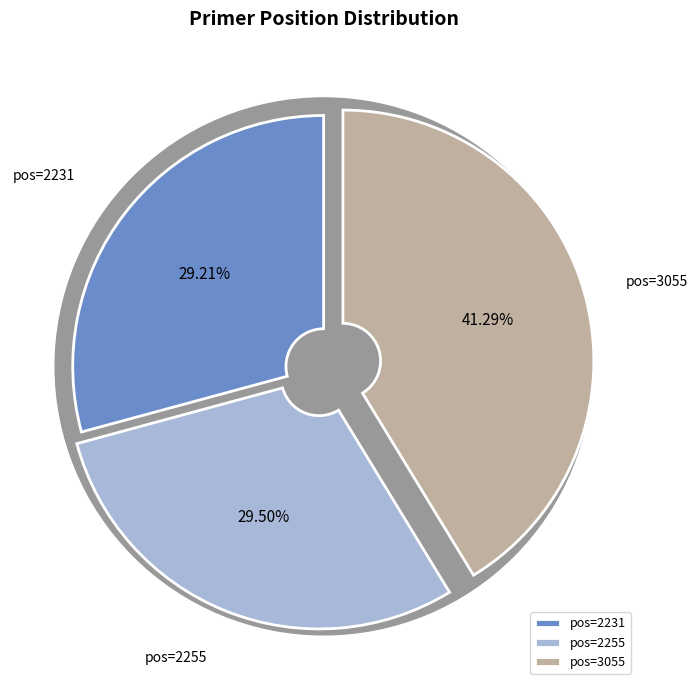

How much of the chart is everything except 2255?

70.5%